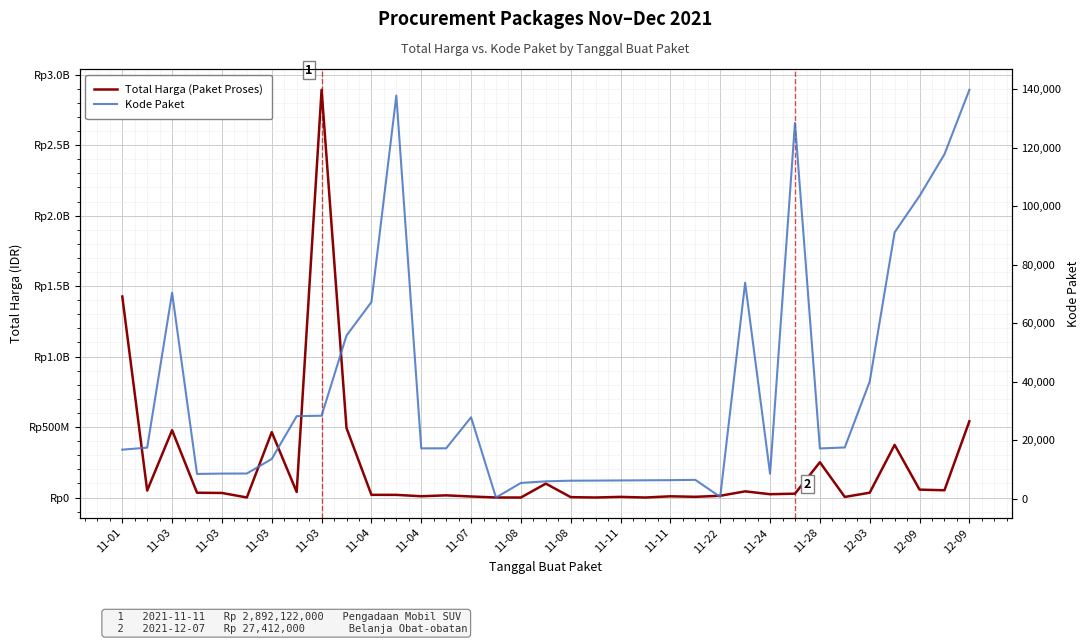

Which series has the largest range (max minus min)?

Total Harga (Paket Proses)